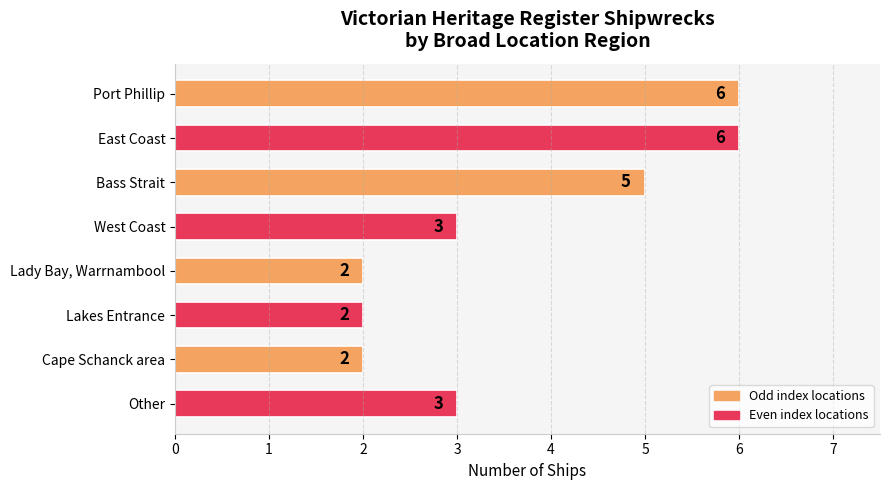

How many data points are less than 3?

3